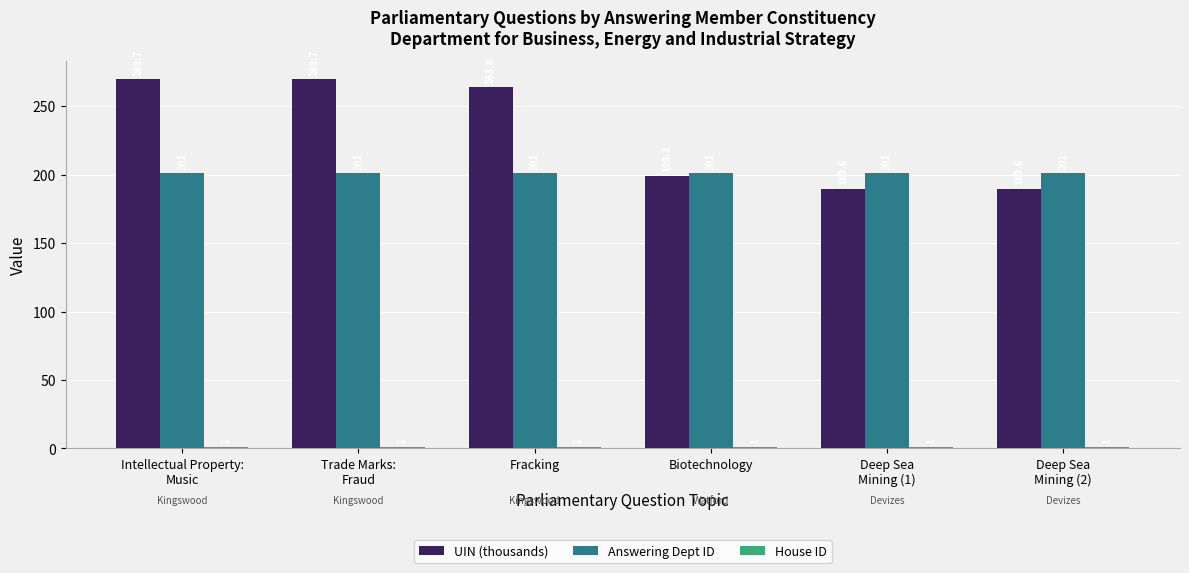

What is the sum of all UIN (thousands) values?

1381.7